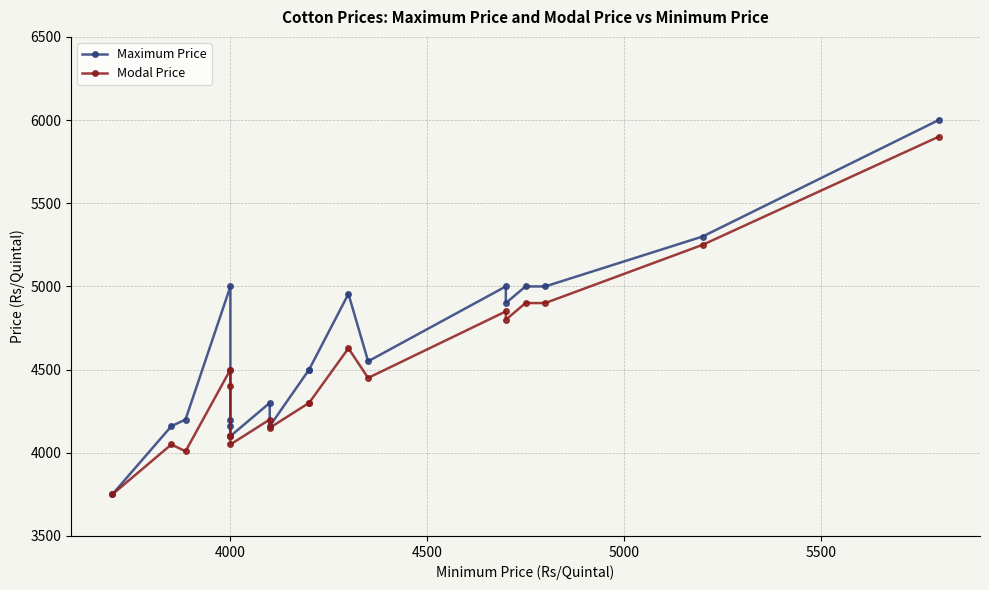

How many categories are shown in the chart?

20